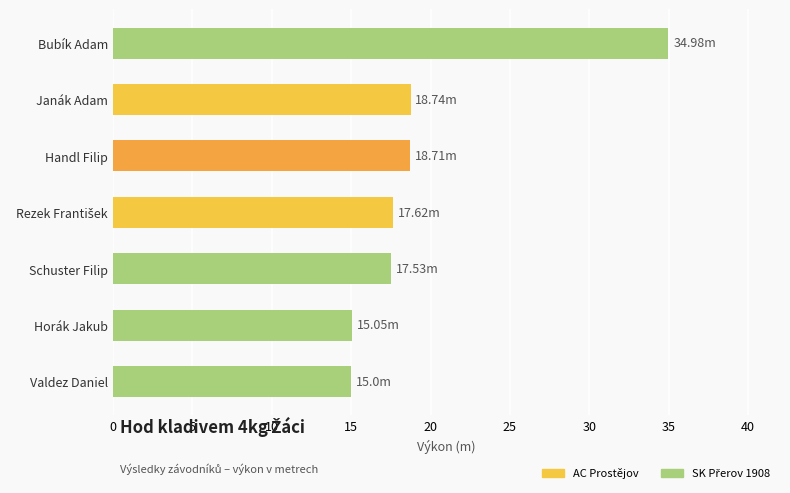

What is the label of the 5th bar from the bottom?

Handl Filip